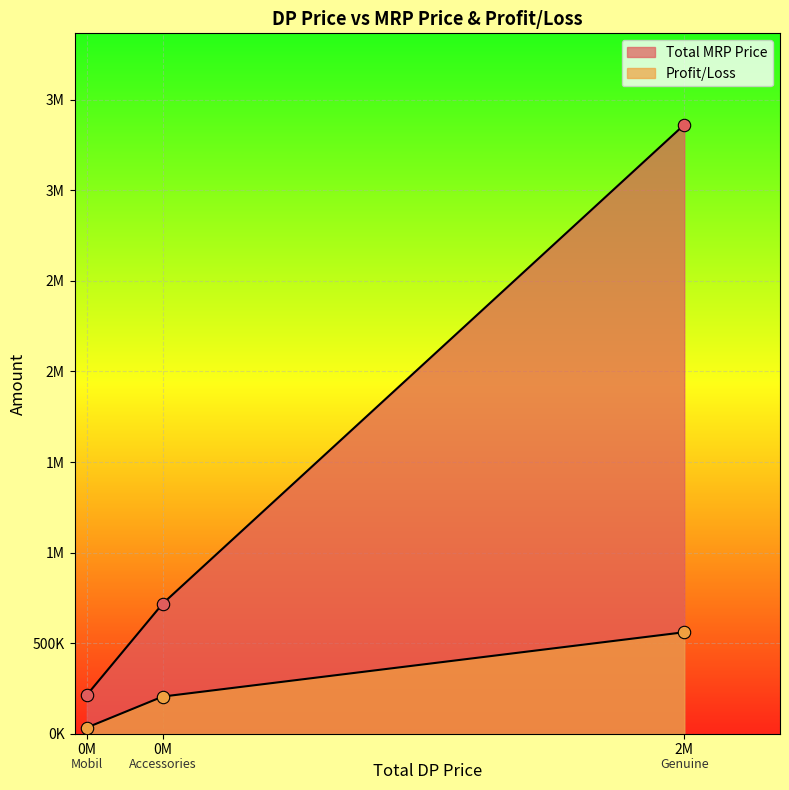

Which series contains the lowest Y value?

Profit/Loss